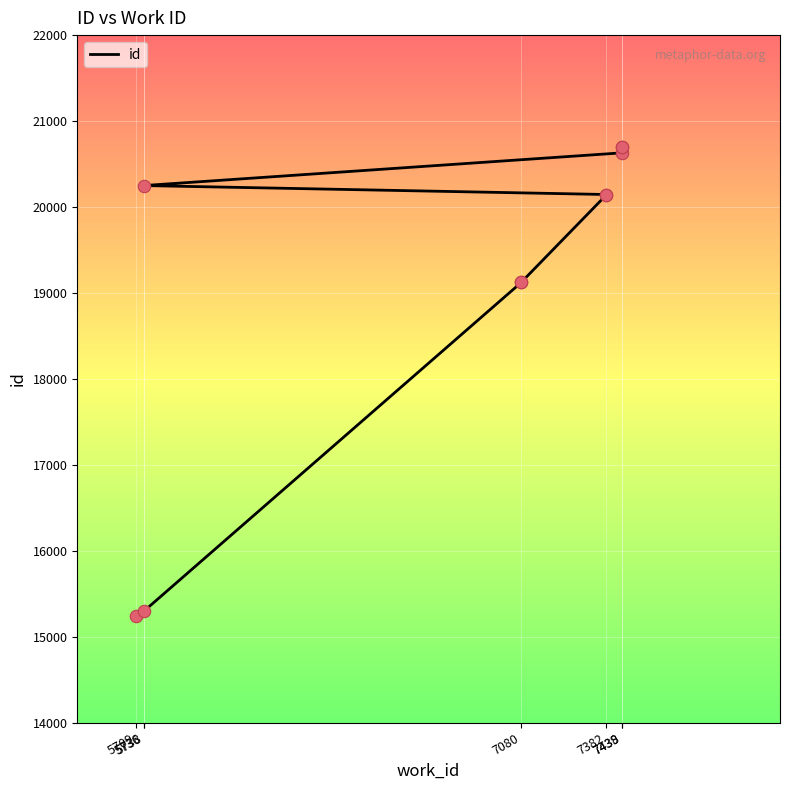

Which has a higher value, 7382 or 7382?

7382